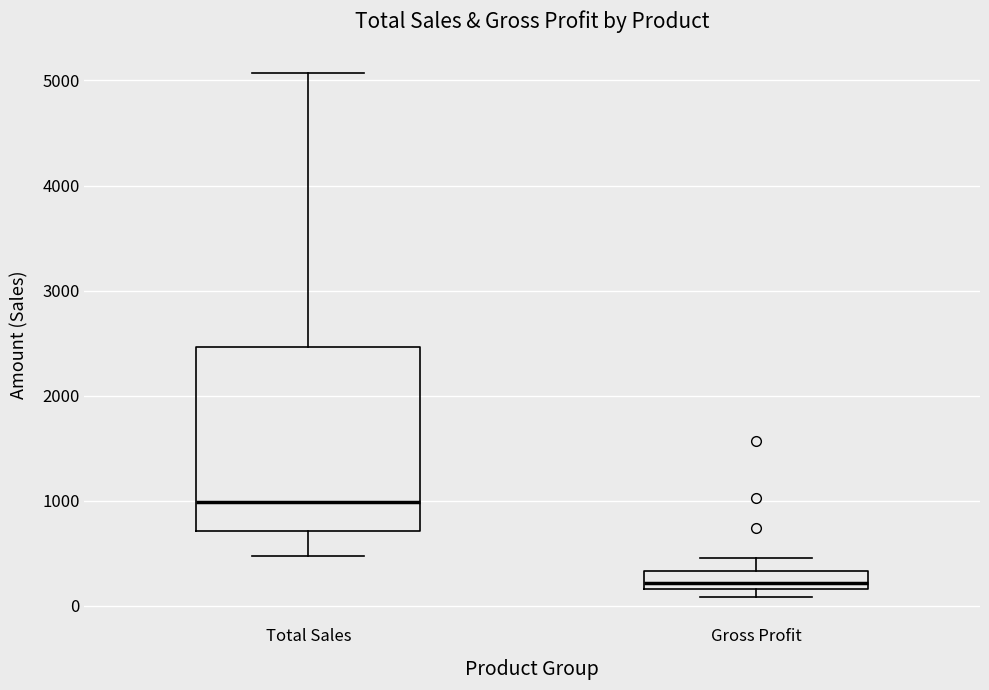

Which box has the lowest median line?

Gross Profit